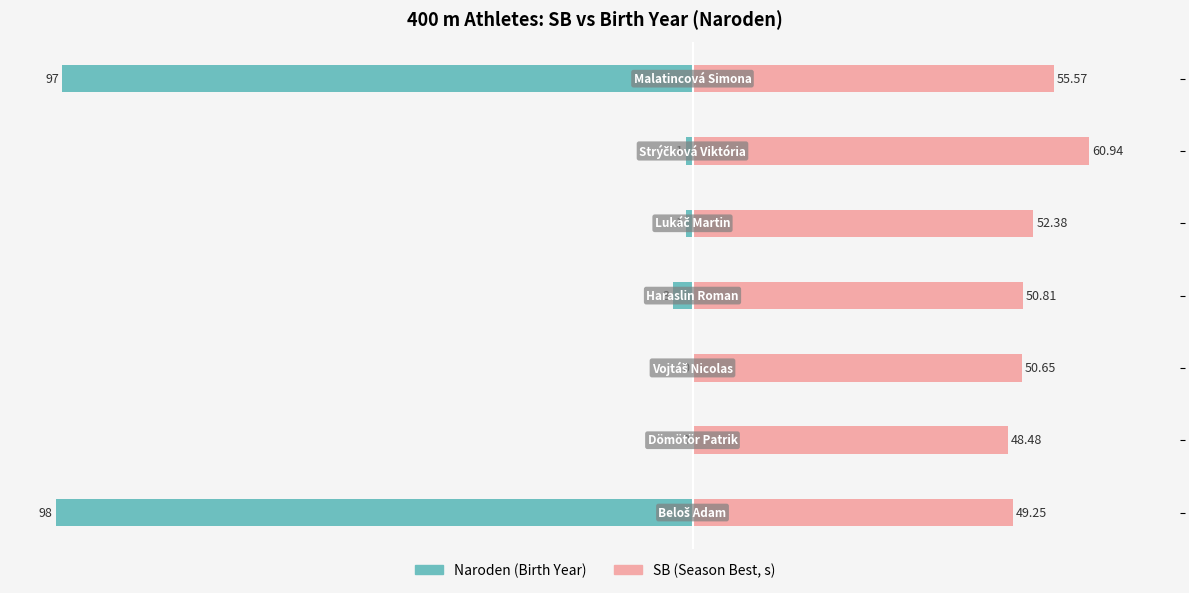

Which series has the largest total across all categories?

SB